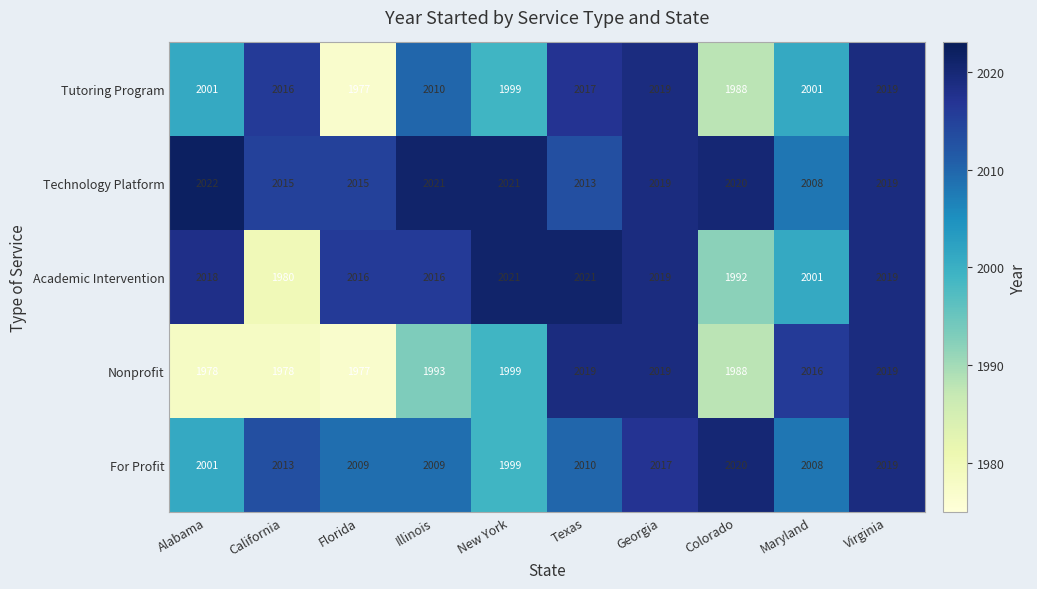

At which category does the chart reach its peak across all series?

Alabama